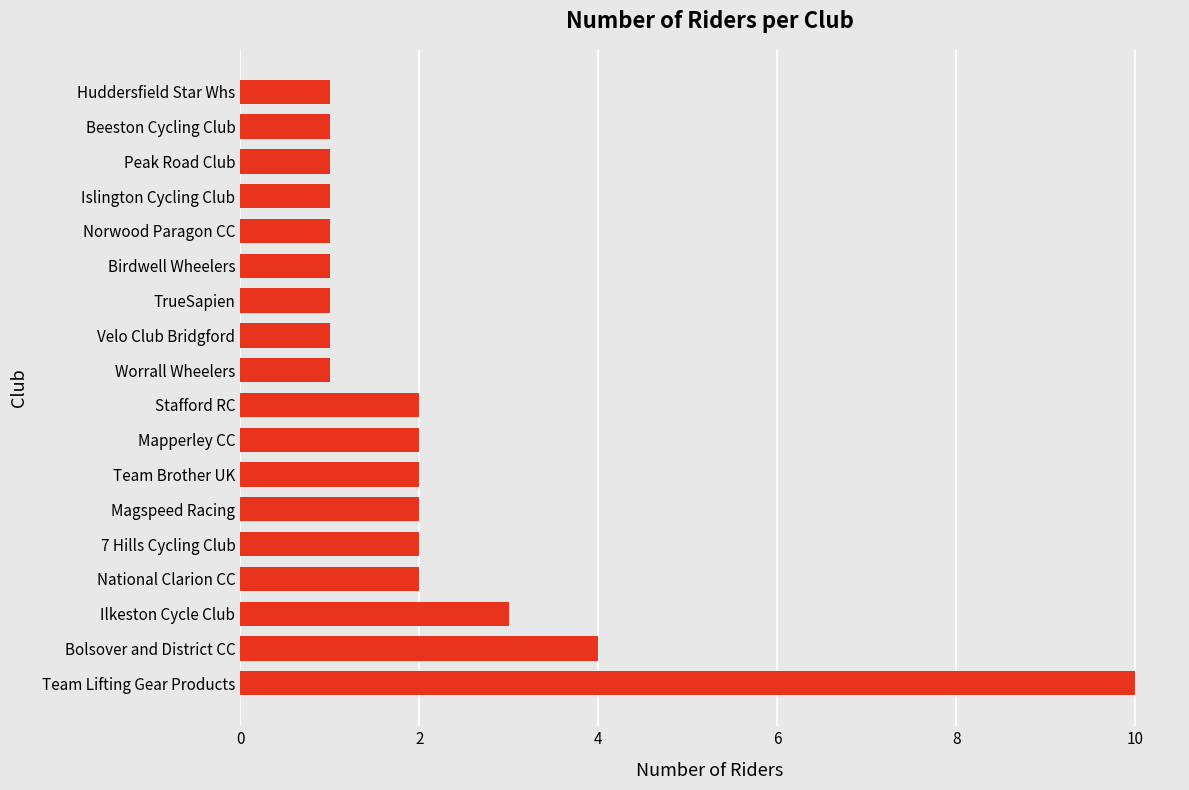

What is the greatest value displayed?

10